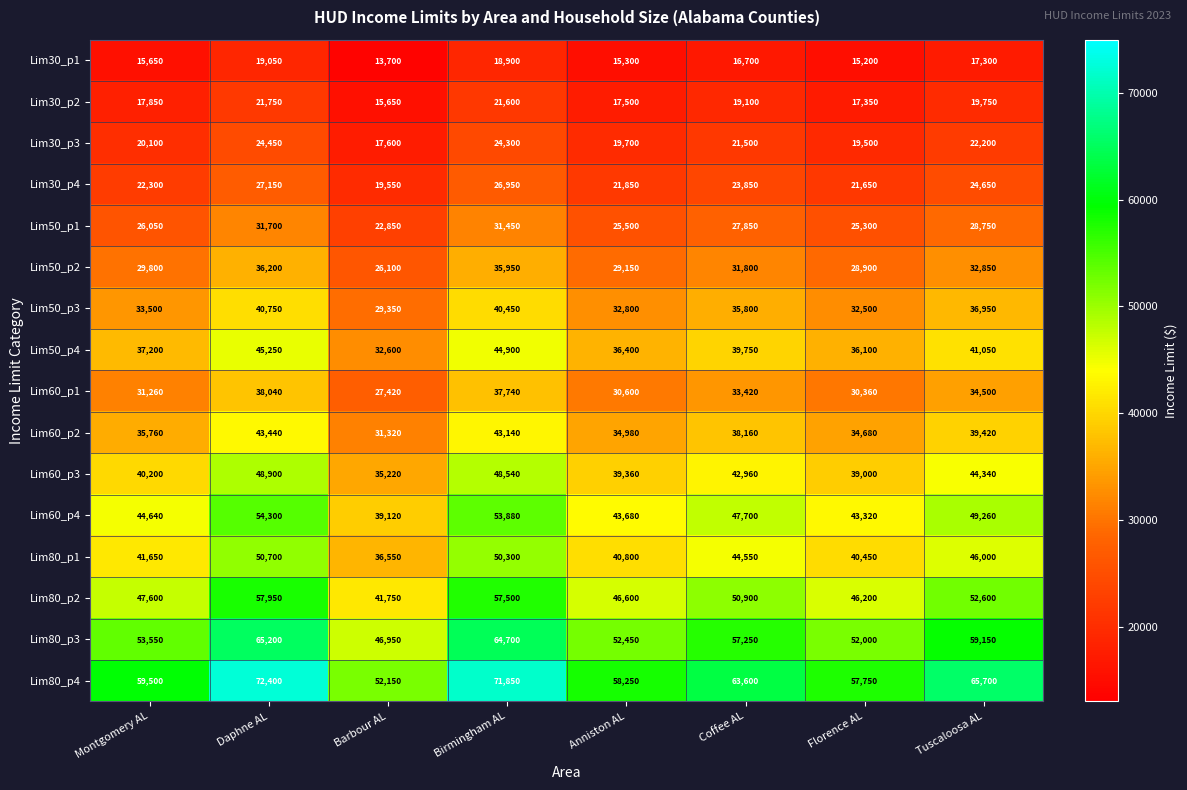

The Lim50_p4 series shows 36100 at Florence AL. True or false?

True